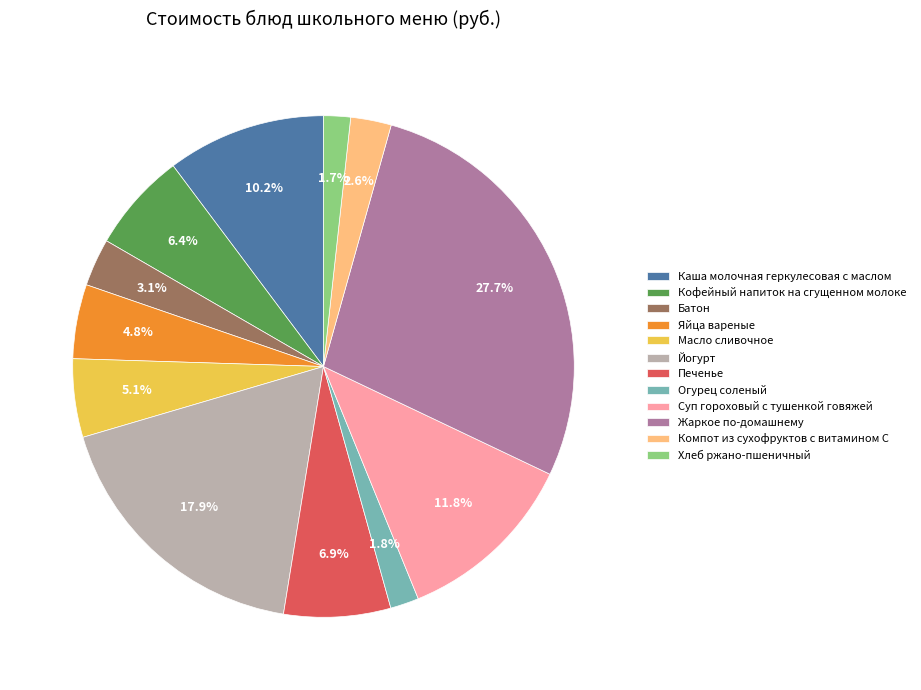

Does Хлеб ржано-пшеничный represent more than half of the total?

No